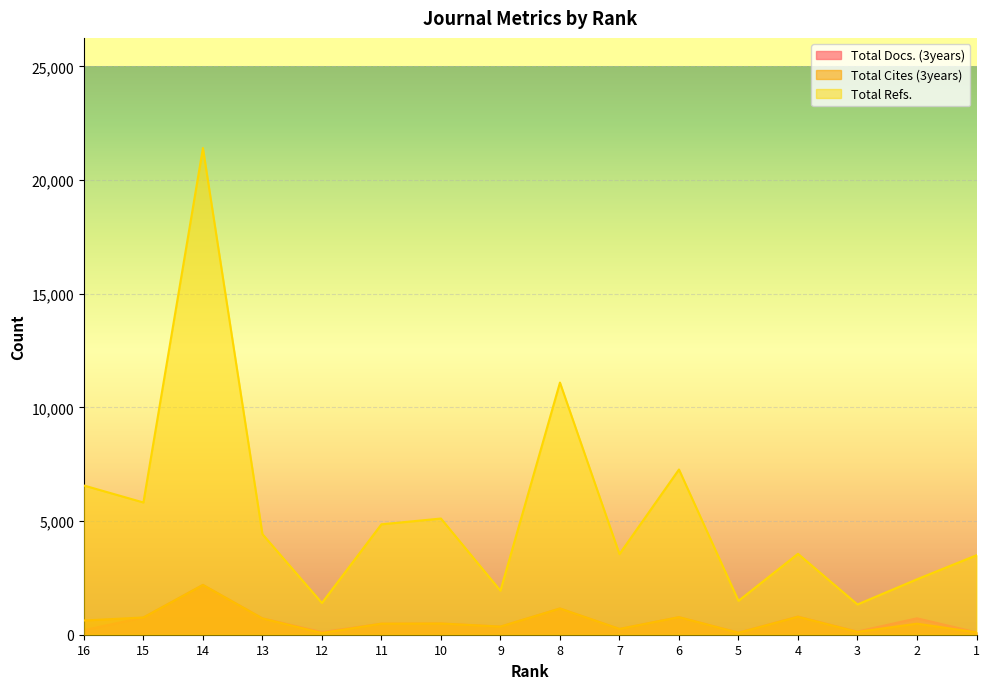

How many data points does each series have?

16